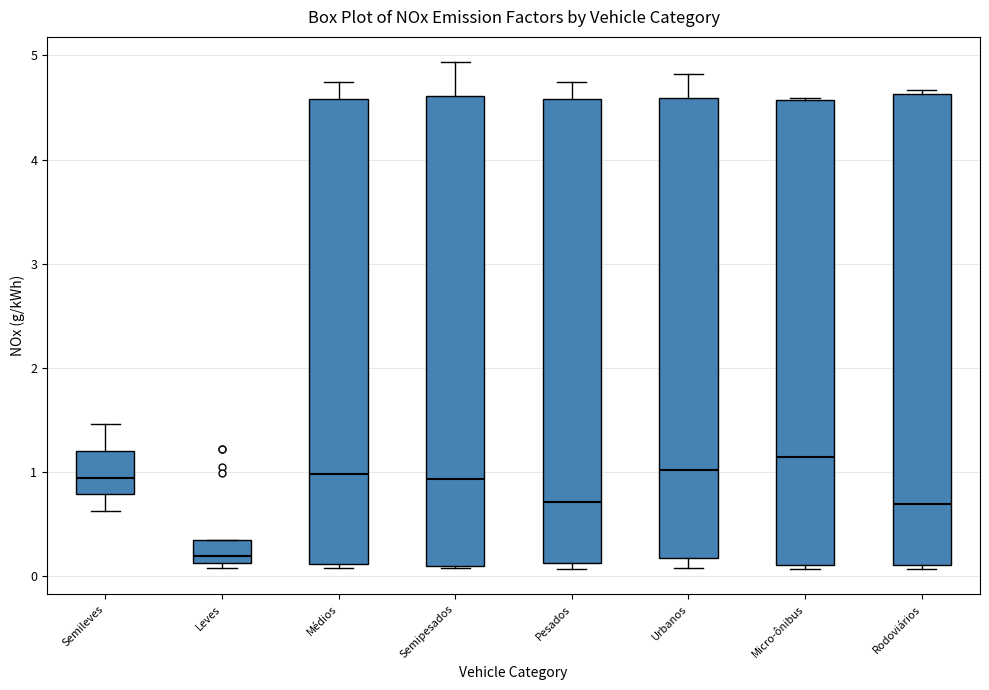

Reading left to right, read every box against the y-axis: the position of its median line, the range the box covers, and the ends of its whiskers. The values are not printed on the chart, so give them approximately, as read against the axis.

Semileves: median 0.9, box 0.8 to 1.2, whiskers 0.6 to 1.5
Leves: median 0.2, box 0.1 to 0.4, whiskers 0.1 (just below the box's lower edge) to 0.4
Médios: median 1.0, box 0.1 to 4.6, whiskers 0.1 (just below the box's lower edge) to 4.7
Semipesados: median 0.9, box 0.1 to 4.6, whiskers 0.1 to 4.9
Pesados: median 0.7, box 0.1 to 4.6, whiskers 0.1 (just below the box's lower edge) to 4.7
Urbanos: median 1.0, box 0.2 to 4.6, whiskers 0.1 to 4.8
Micro-ônibus: median 1.1, box 0.1 to 4.6, whiskers 0.1 (just below the box's lower edge) to 4.6
Rodoviários: median 0.7, box 0.1 to 4.6, whiskers 0.1 (just below the box's lower edge) to 4.7